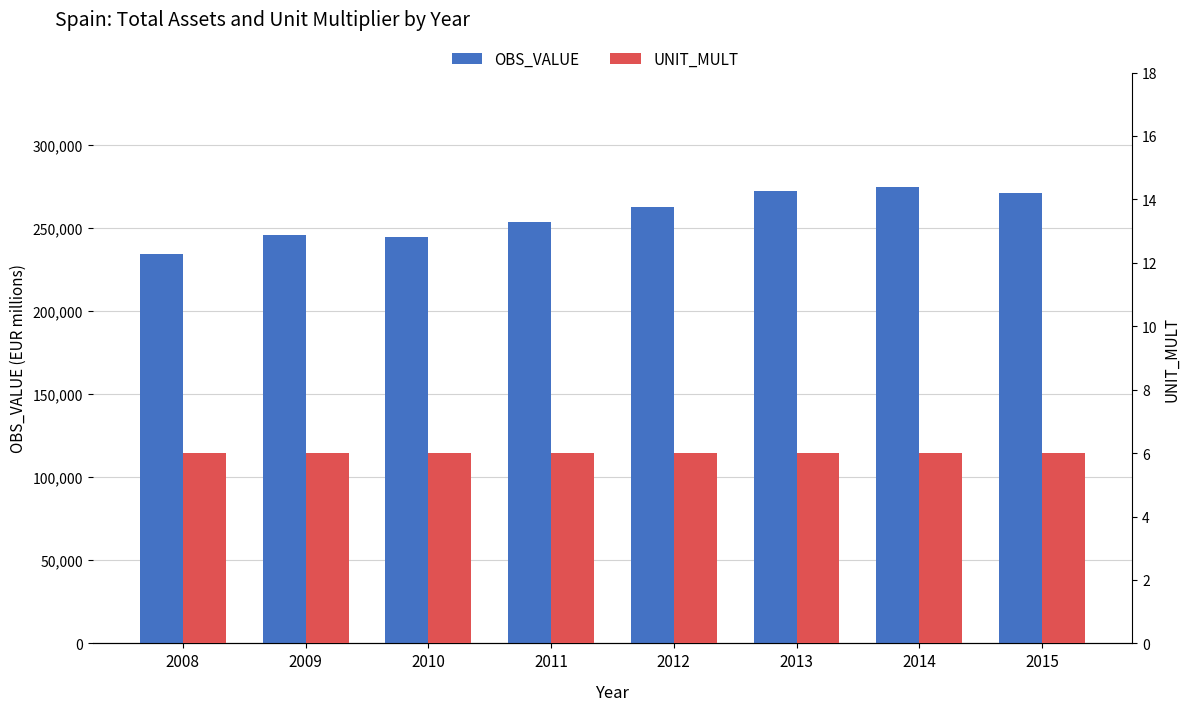

Rank the categories by UNIT_MULT value from lowest to highest.

2008, 2009, 2010, 2011, 2012, 2013, 2014, 2015